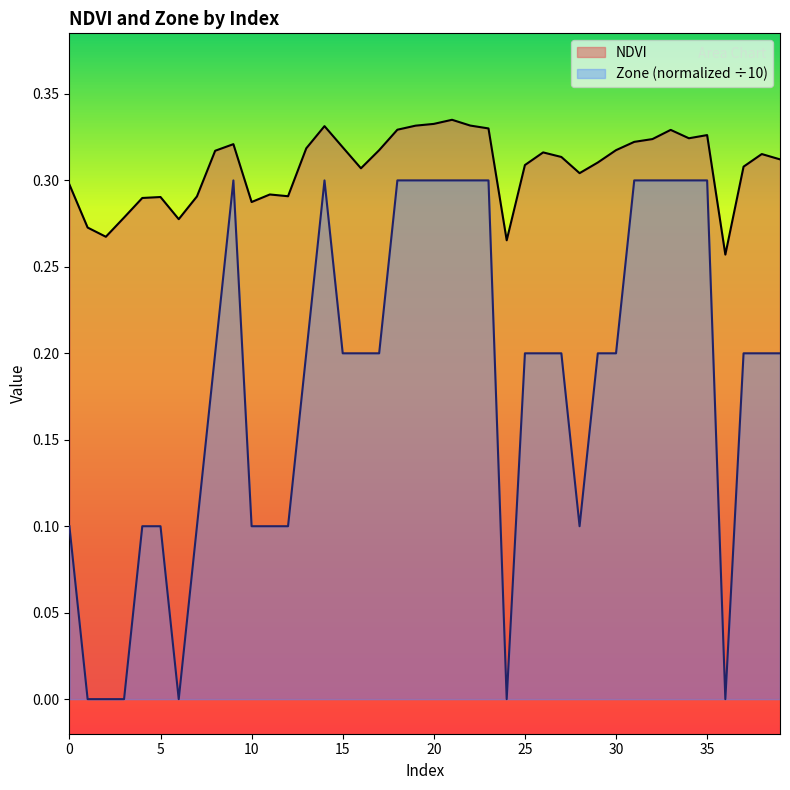

What is the total value across all series at 30?

0.5